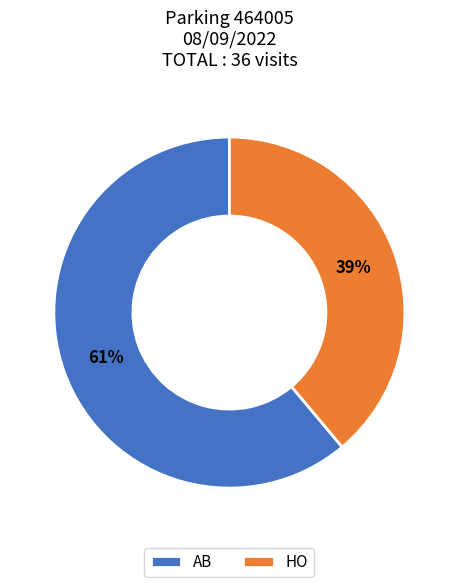

Is it true that AB is 61% of the pie?

True